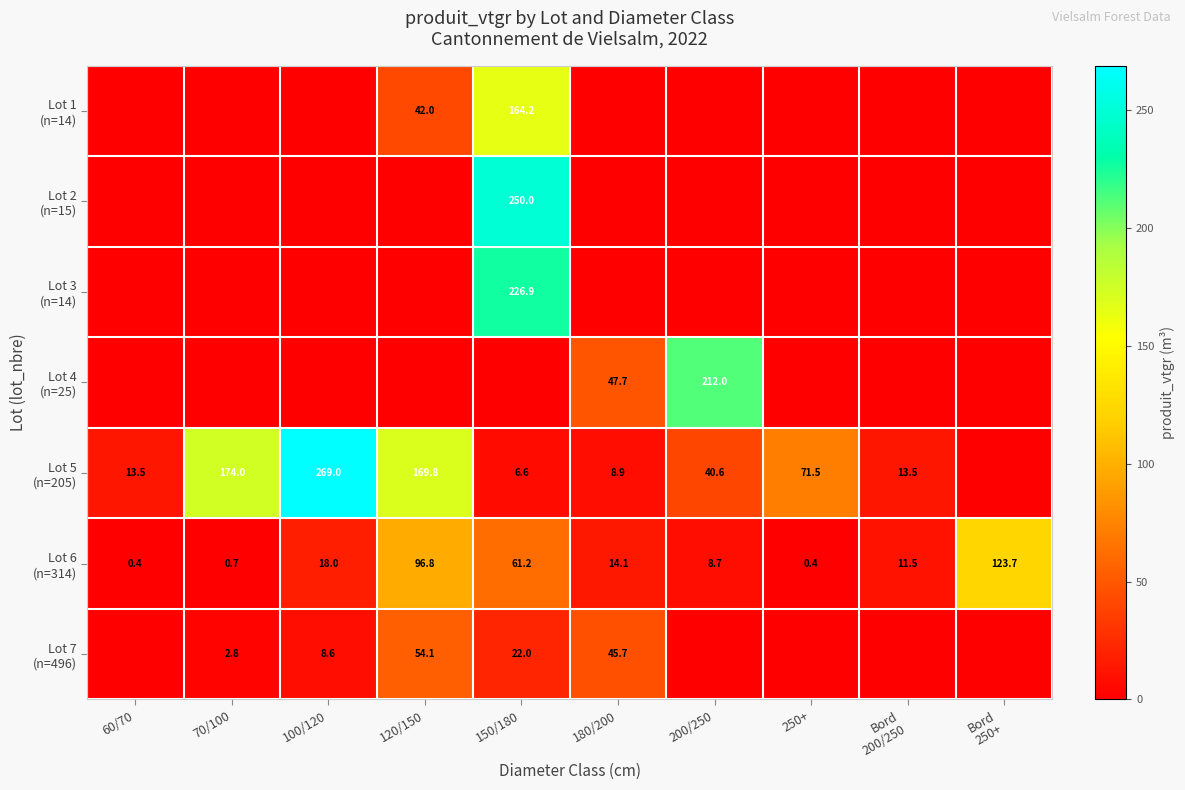

Is the value of Lot 5 (n=205) at 250+ greater than the value of Lot 7 (n=496) at 150/180?

Yes